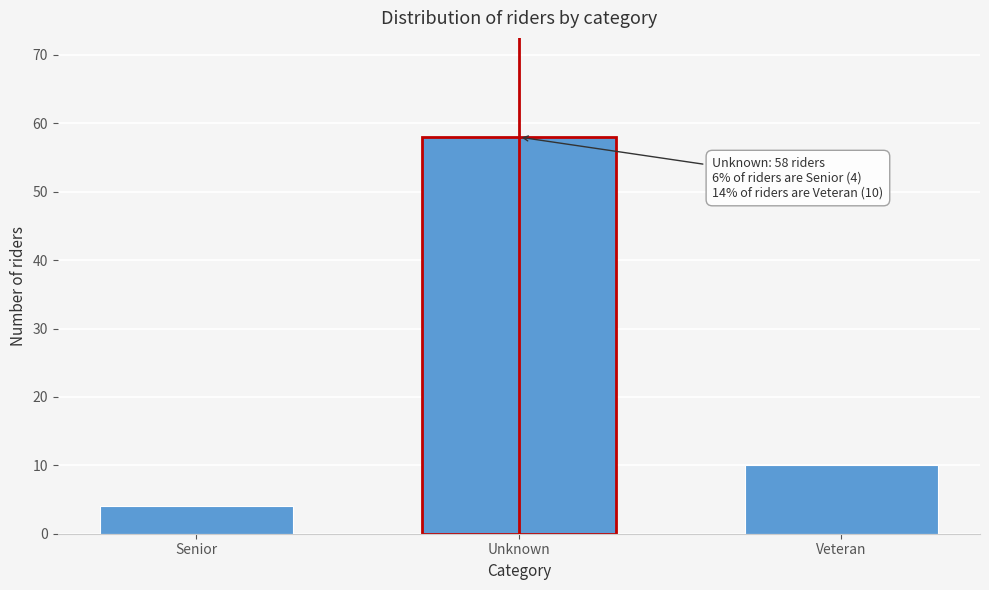

Reading left to right, extract all data points from this chart.

4	58	10